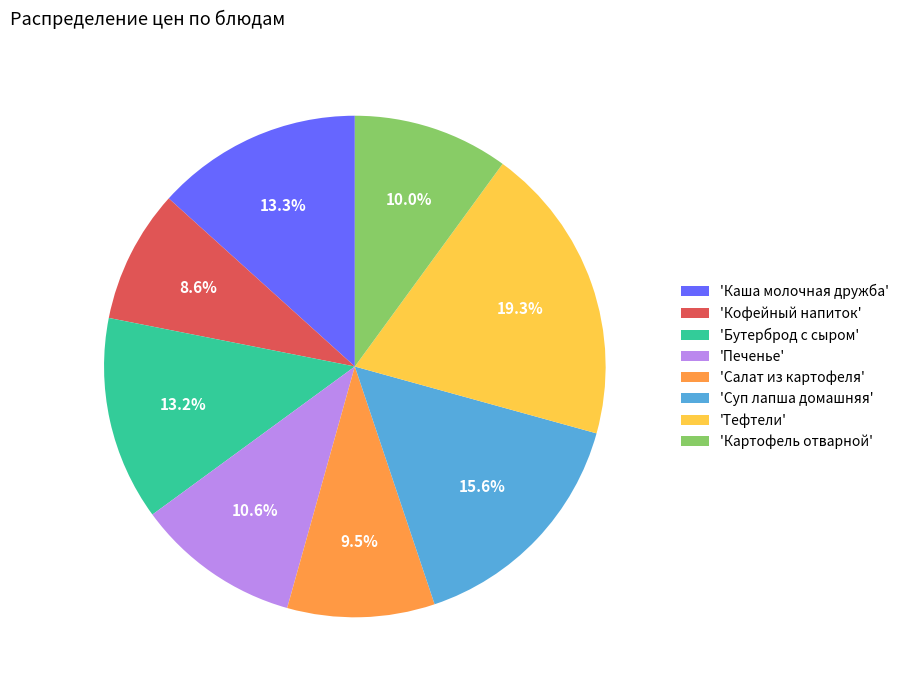

What is the ratio of the value at 'Каша молочная дружба' to the value at 'Тефтели'?

0.7